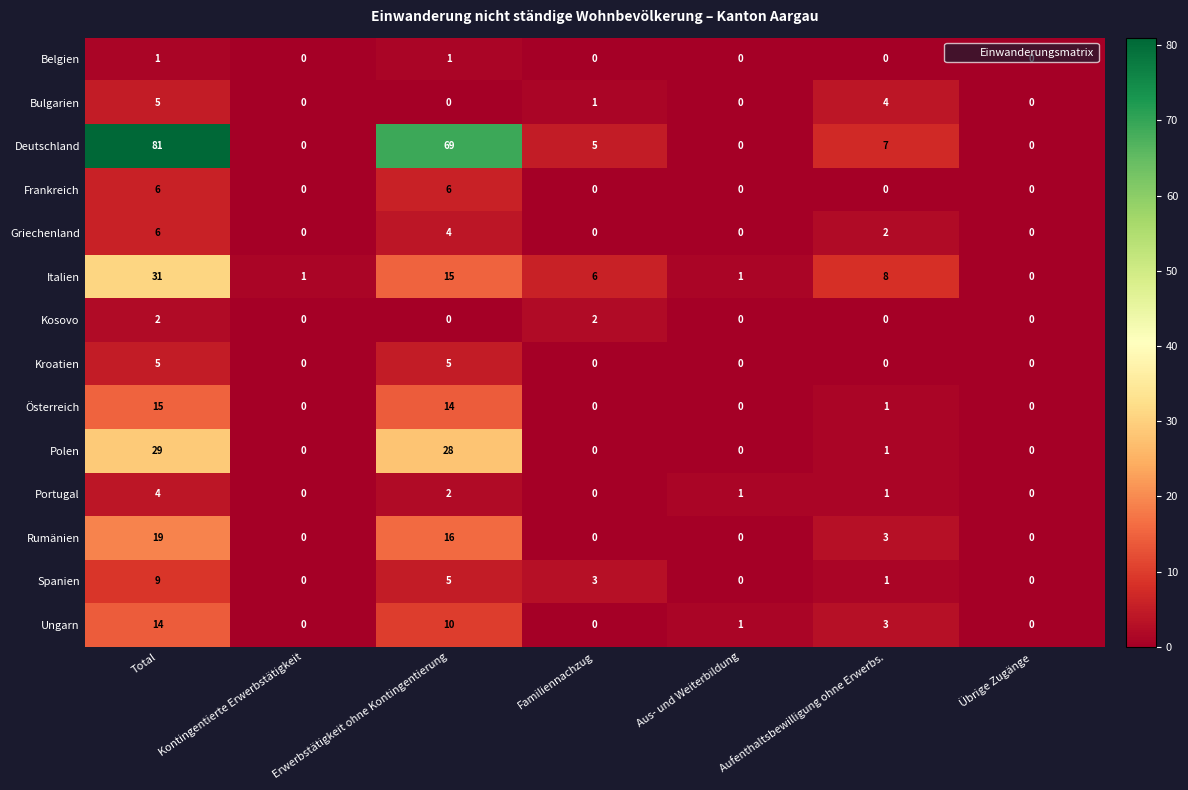

Is the value of Österreich at Total greater than the value of Deutschland at Aus- und Weiterbildung?

Yes